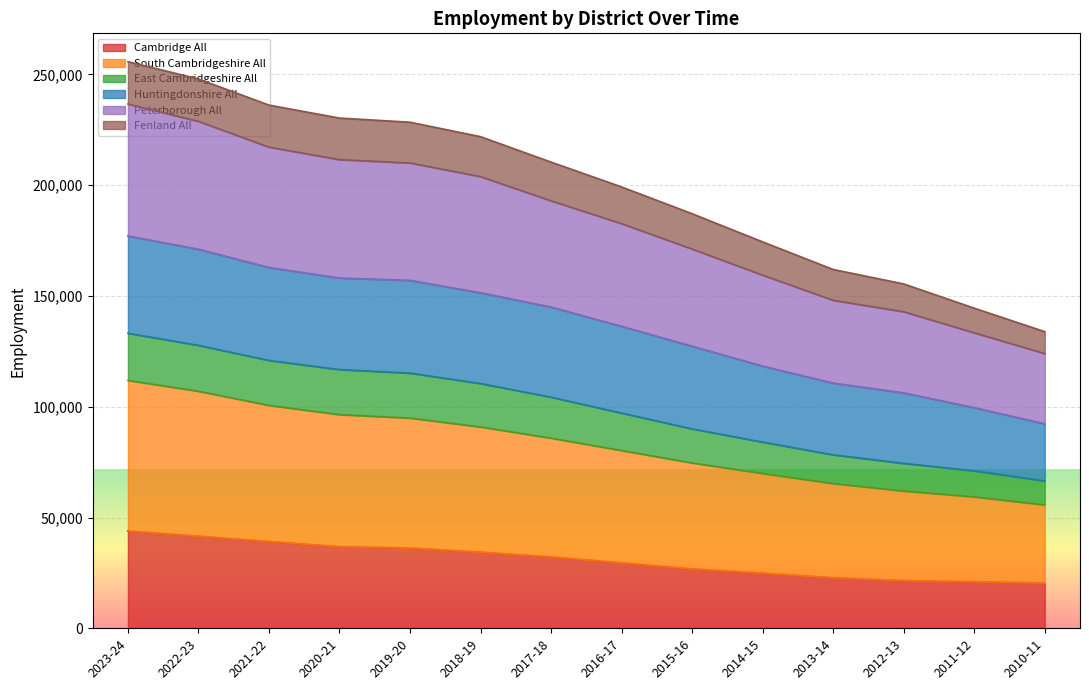

What is the maximum value shown in the chart?

255748